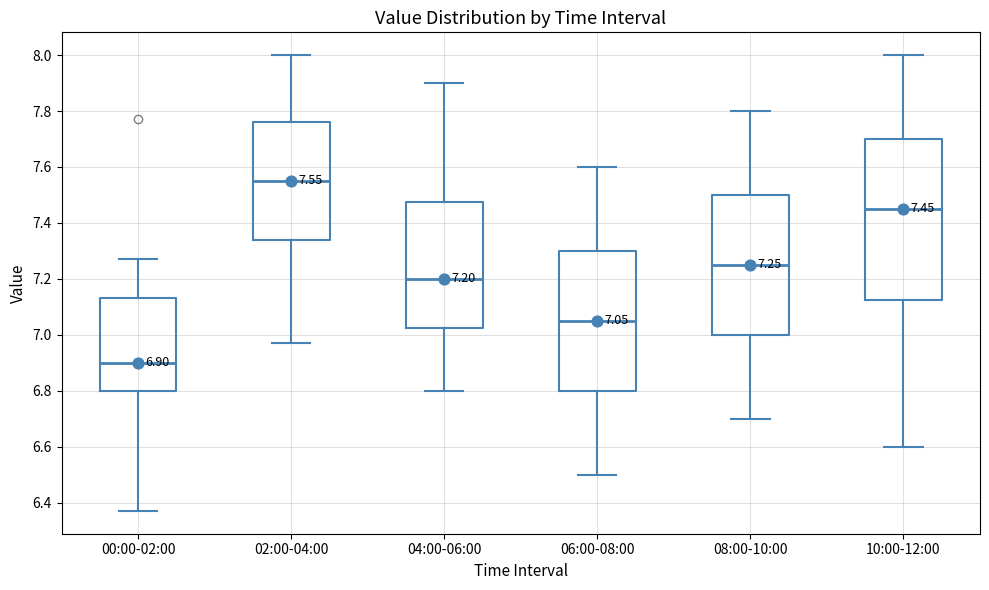

Which box has the lowest median line?

00:00-02:00